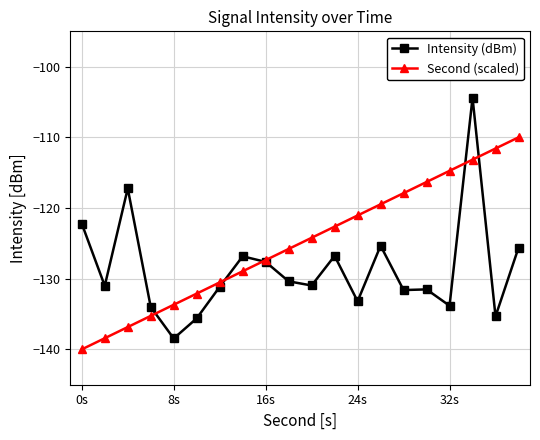

What is the smallest value displayed?

-140.0